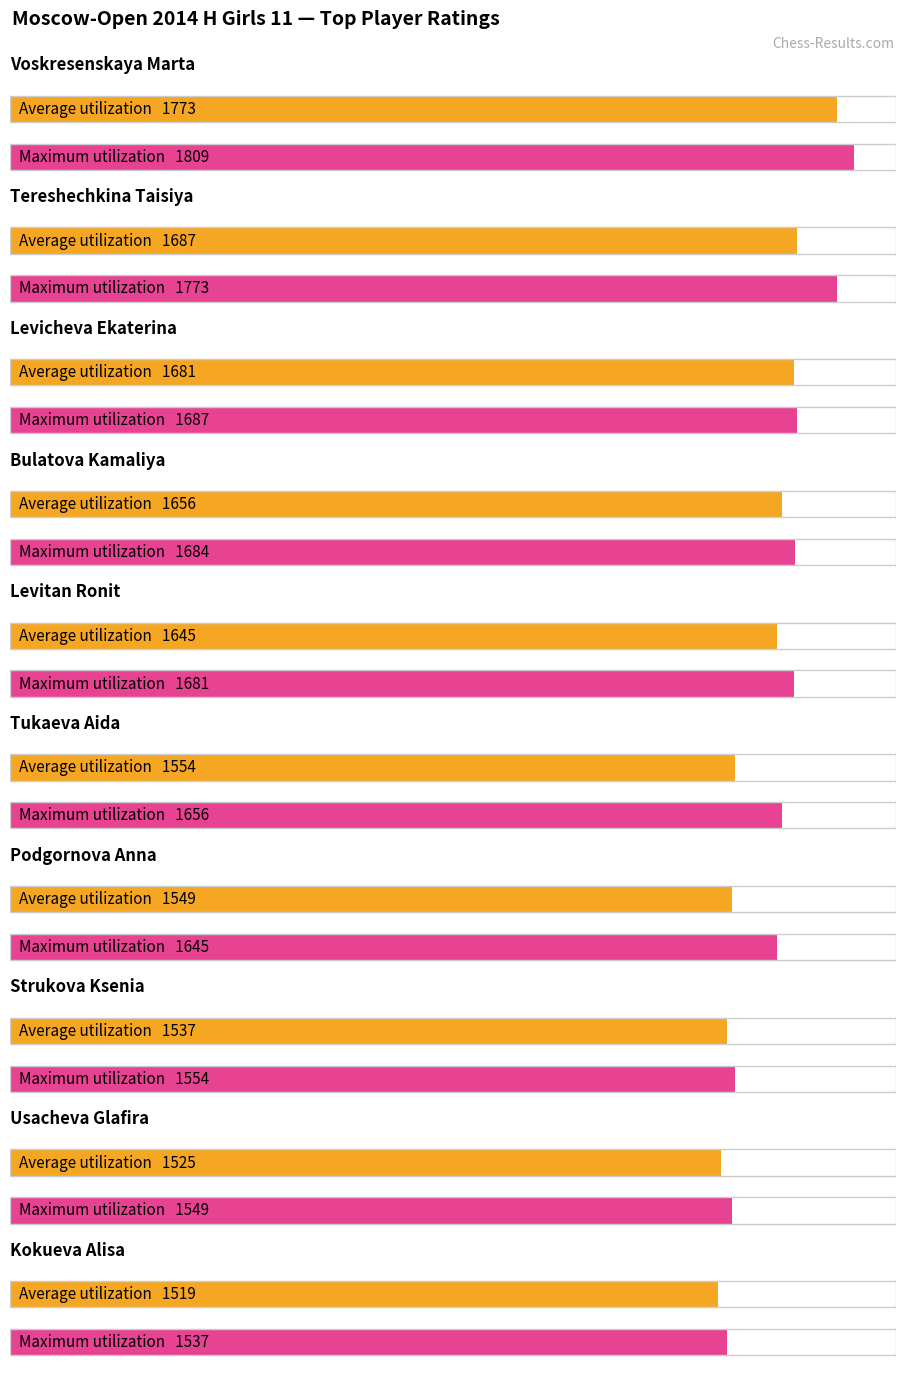

What are all the series names shown in the legend?

Average utilization, Maximum utilization